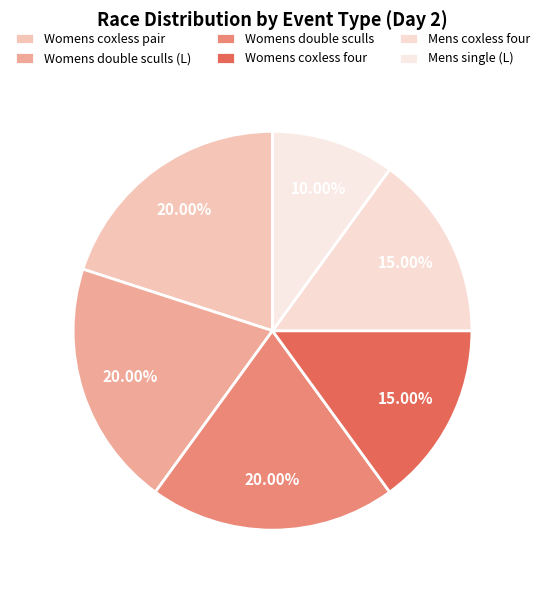

Is it true that Womens double sculls is 34% of the pie?

False